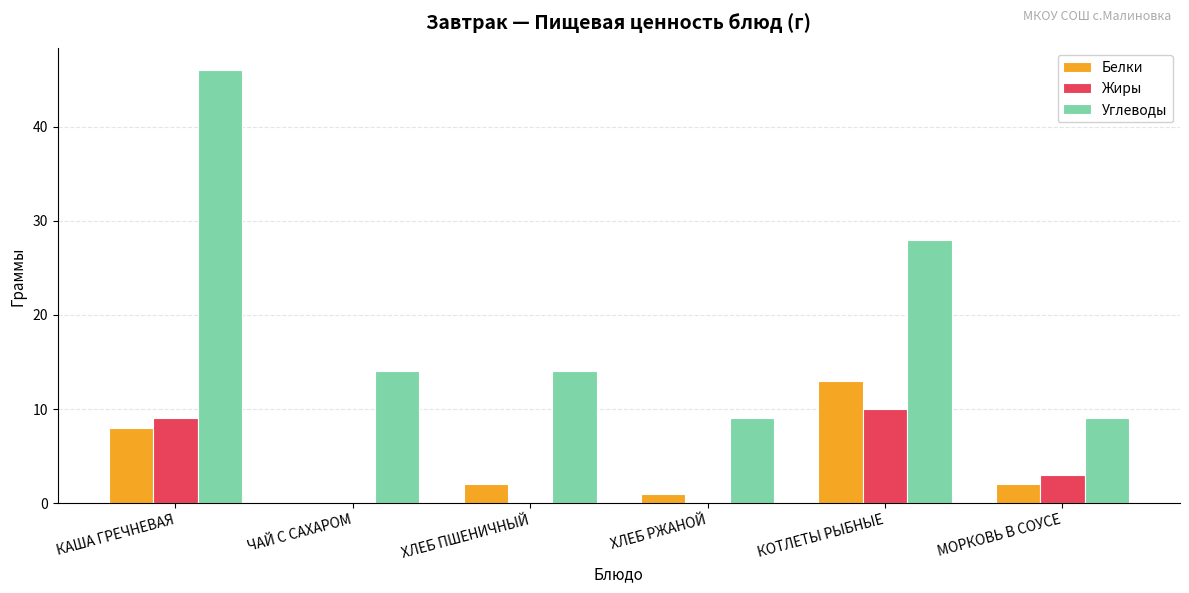

Which category has the highest value across all series?

КАША ГРЕЧНЕВАЯ